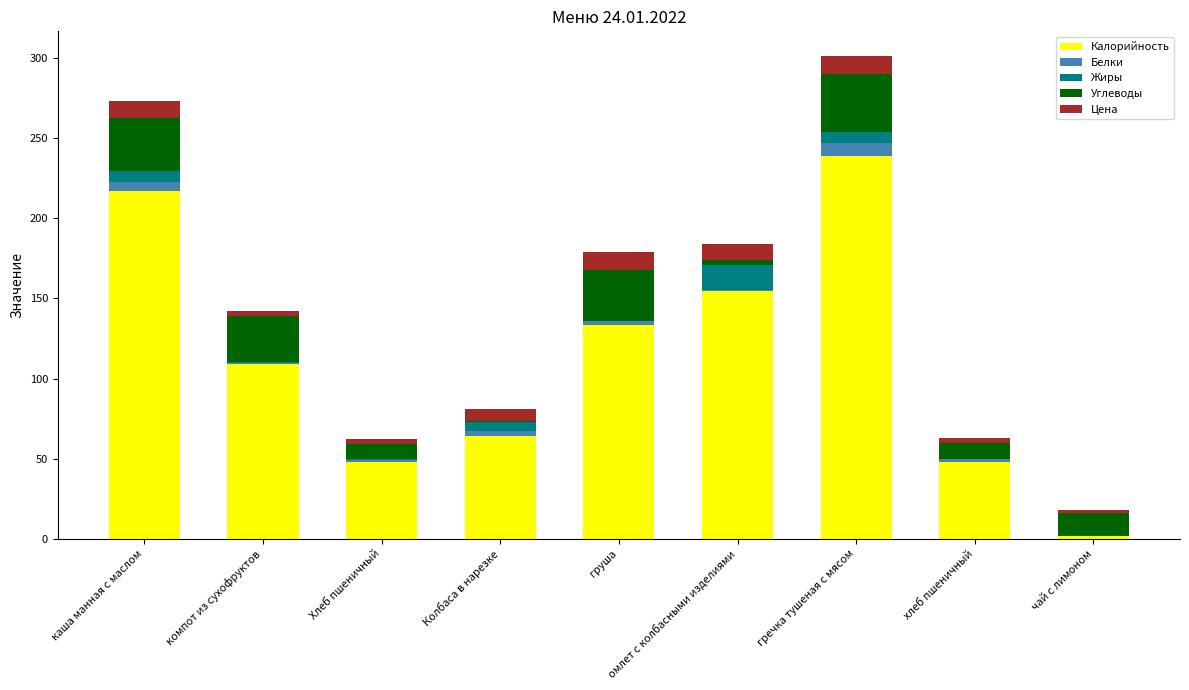

At which label does Калорийность reach its peak?

гречка тушеная с мясом